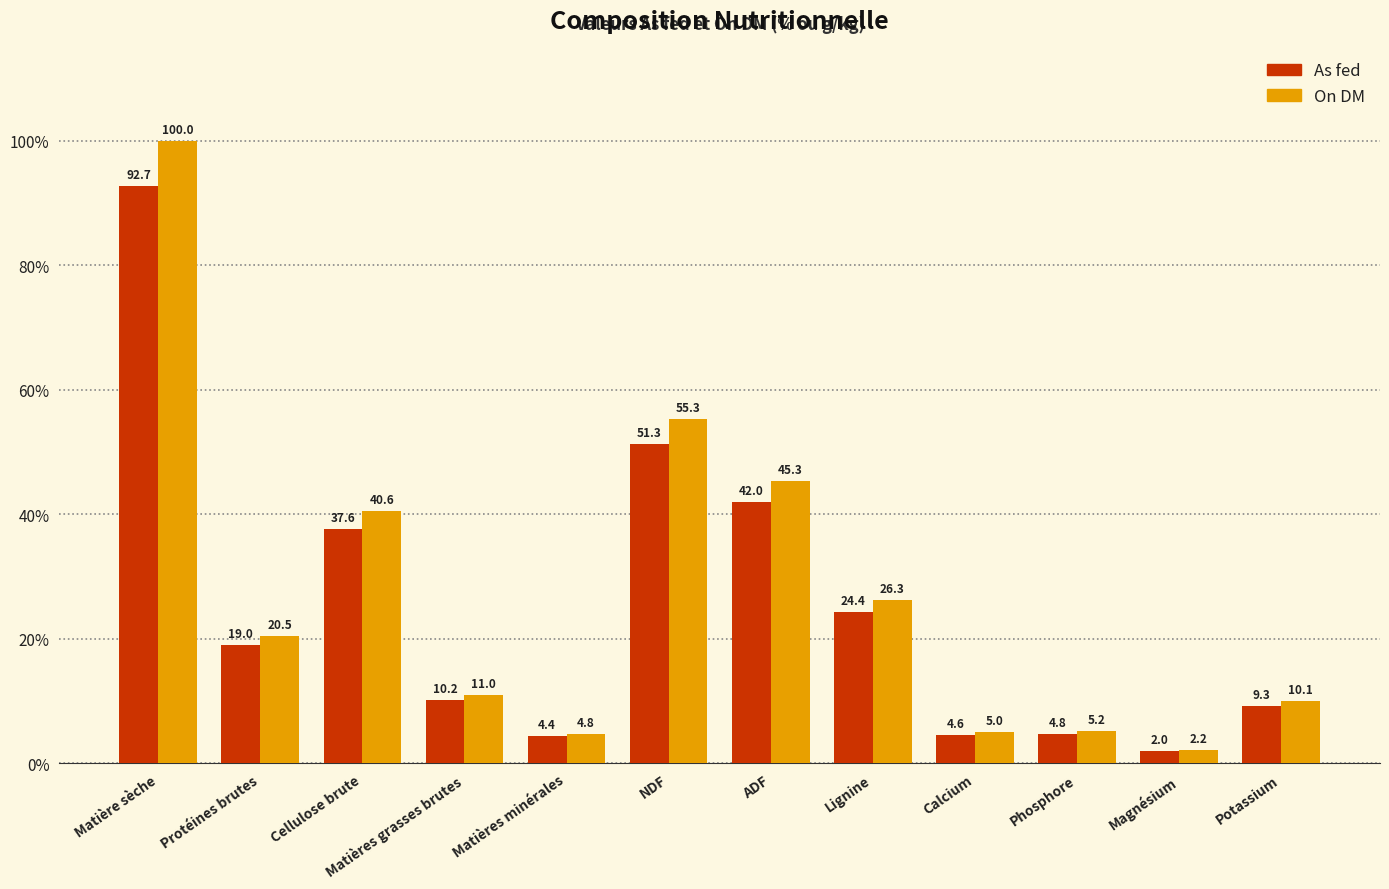

Reading left to right, list all the values displayed in this chart.

As fed: 92.7	19.0	37.6	10.2	4.4	51.3	42.0	24.4	4.6	4.8	2.0	9.3
On DM: 100.0	20.5	40.6	11.0	4.8	55.3	45.3	26.3	5.0	5.2	2.2	10.1